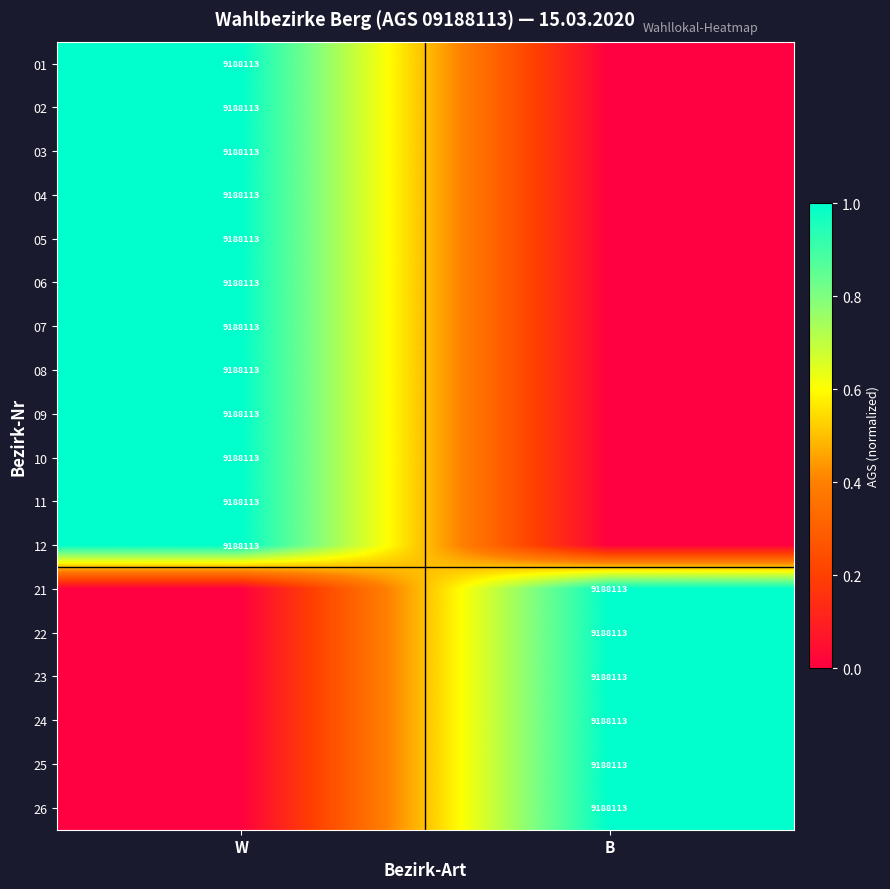

The value of 06 at W is 9188113. True or false?

True